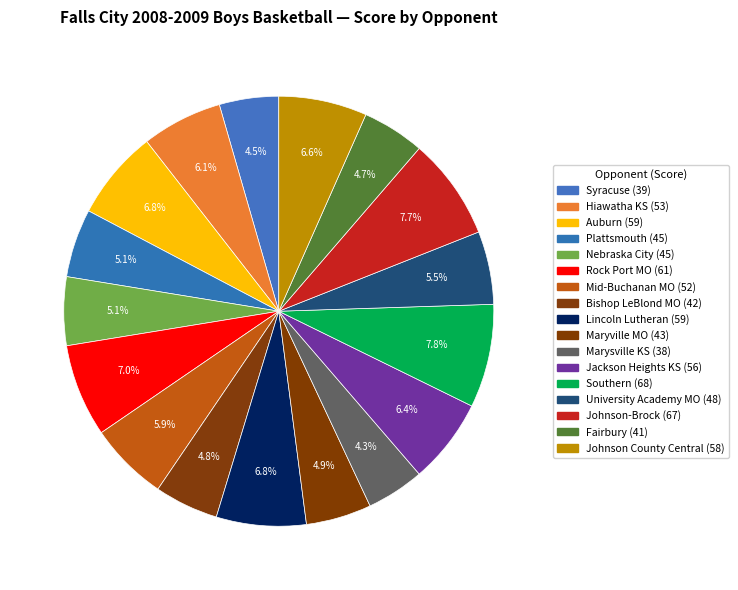

True or false: Auburn accounts for 1% of the total.

False